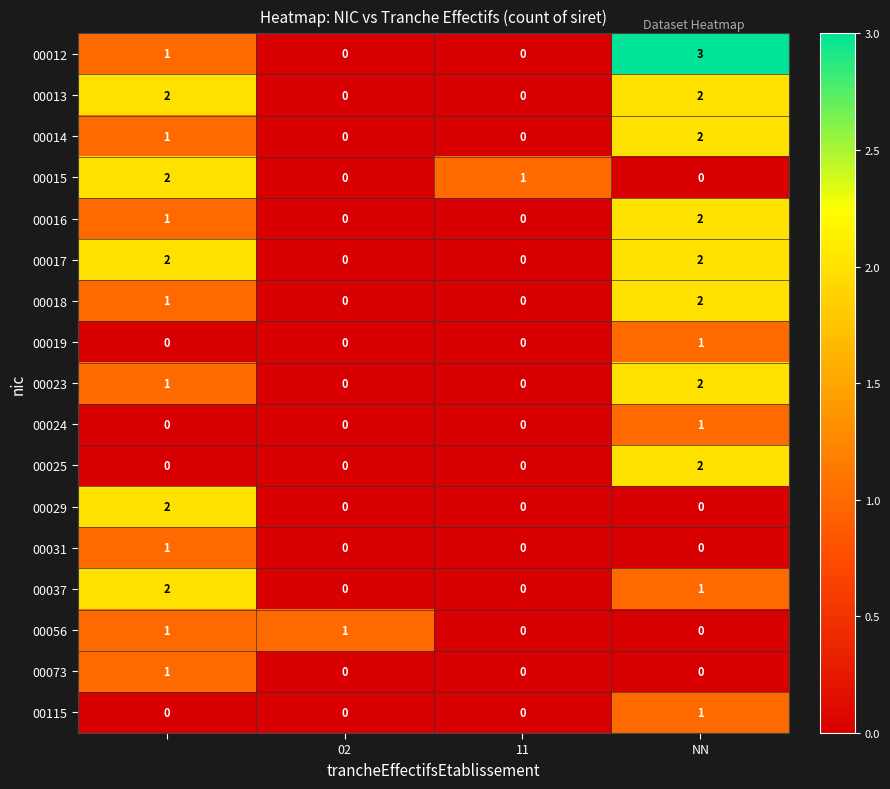

Which series has the largest range (max minus min)?

00012